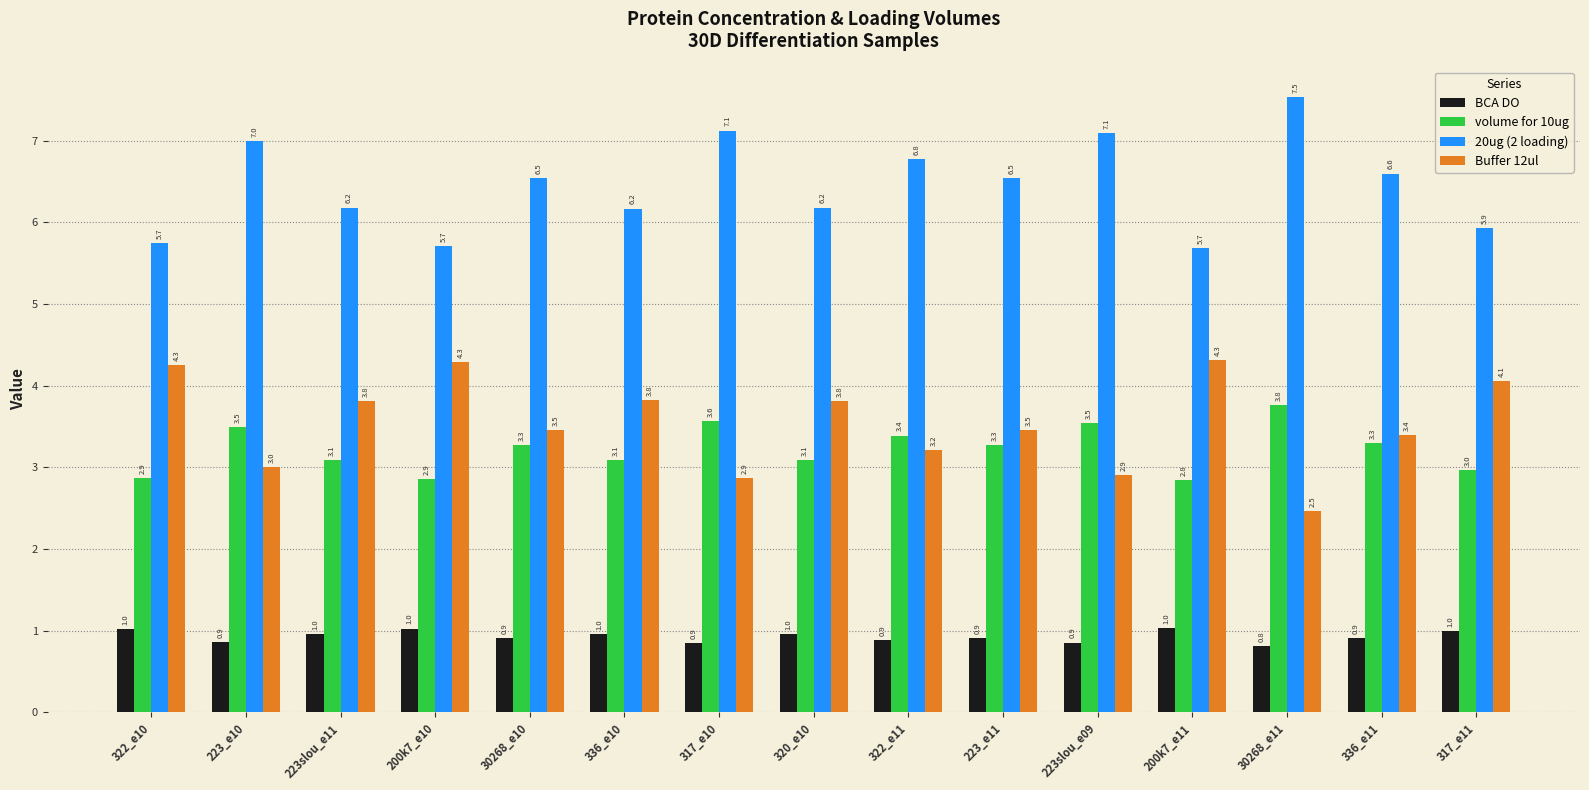

At 223slou_e11, list the series in order from largest to smallest.

20ug (2 loading), Buffer 12ul, volume for 10ug, BCA DO